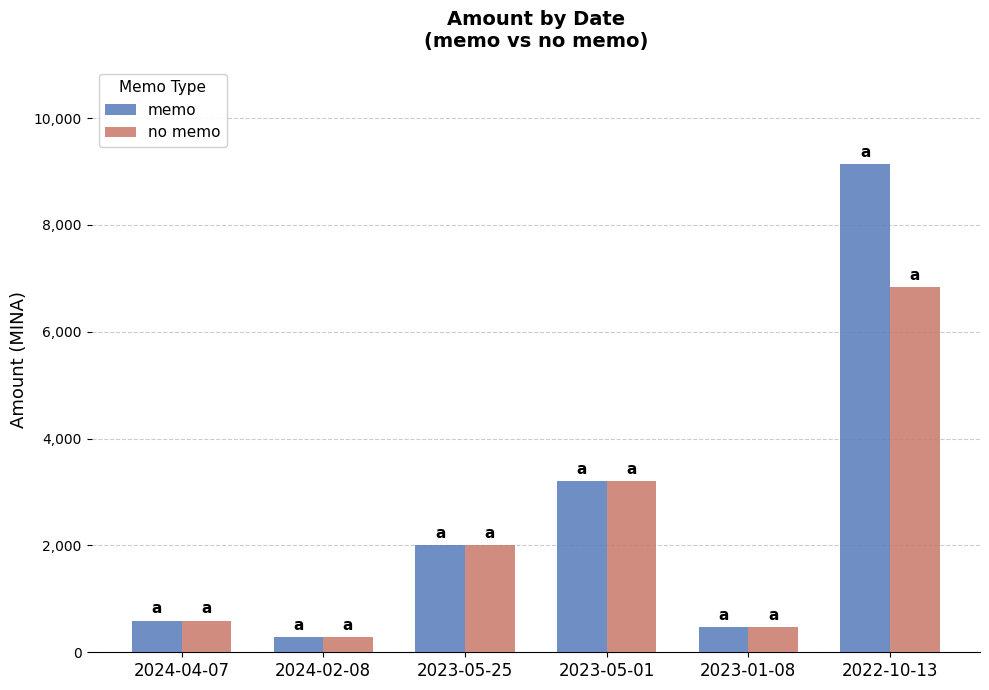

Reading left to right, what are all the values shown in this chart?

memo: 592.5	286.5	2000.0	3200.0	465.0	9140.0
no memo: 593.0	287.0	2000.0	3200.0	465.0	6834.1